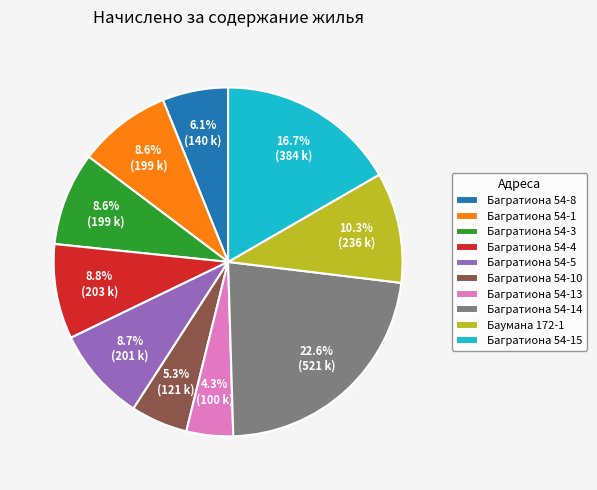

How many segments does this pie chart have?

10